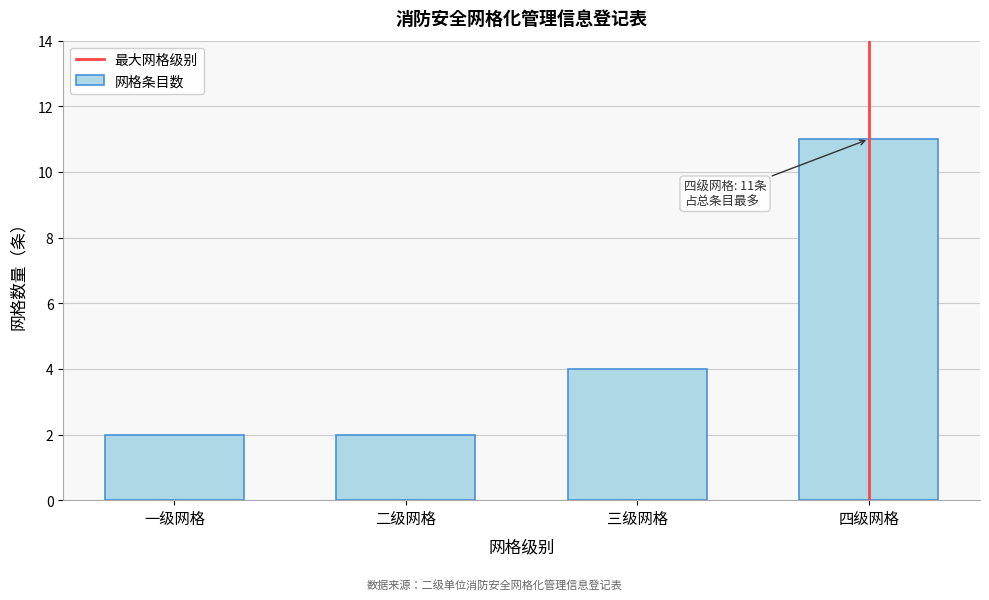

Reading right to left, transcribe all the data shown in this chart.

四级网格=11	三级网格=4	二级网格=2	一级网格=2